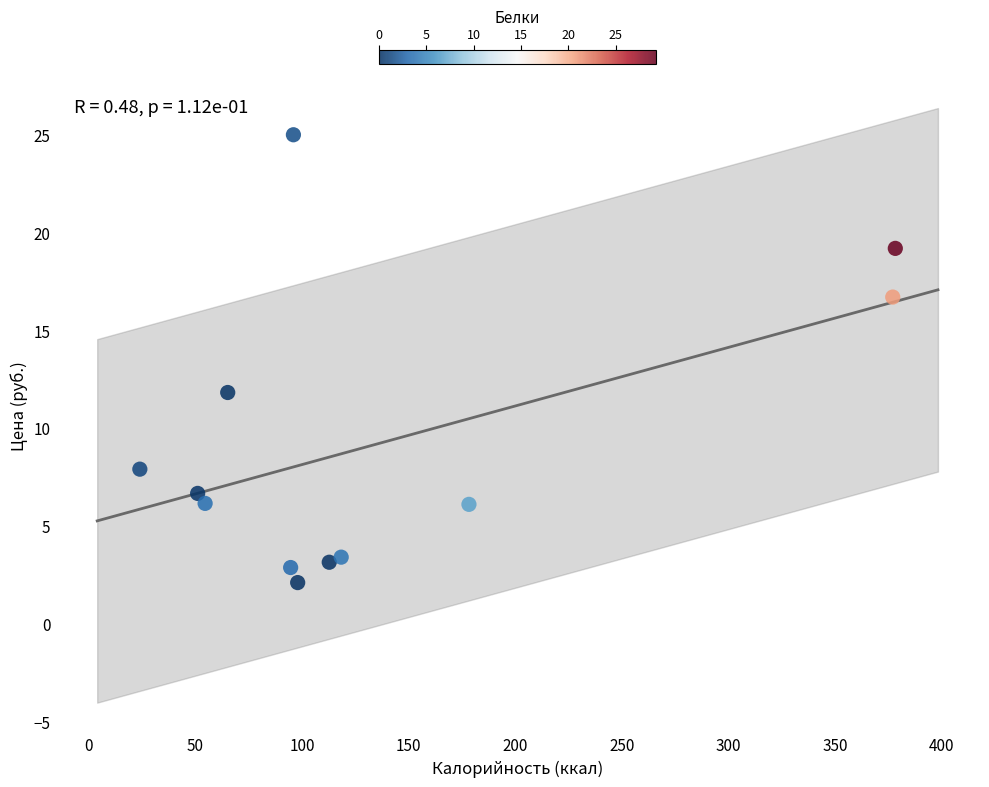

What is the range of Y values (max minus min)?

22.9